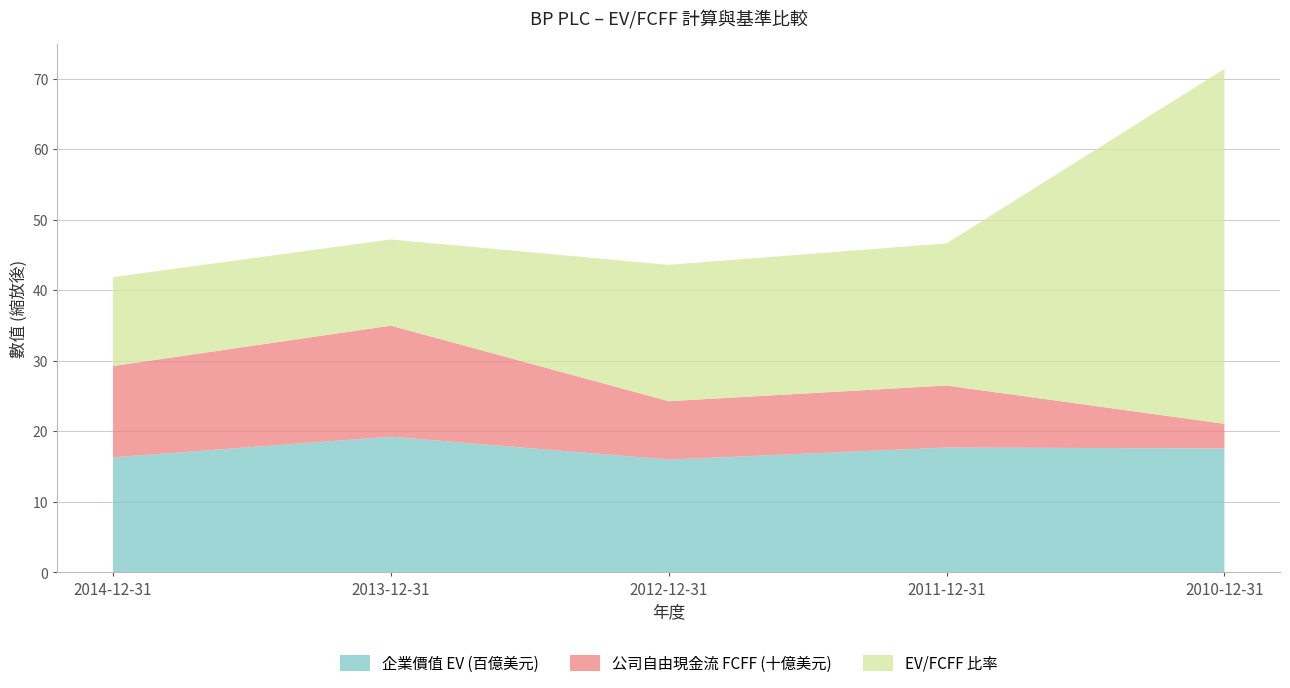

Reading left to right, what are all the values shown in this chart?

企業價值 (EV): 163138.0	192413.0	159972.0	177084.0	175709.0
公司自由現金流 (FCFF): 12937.0	15739.0	8275.0	8785.0	3492.0
EV/FCFF: 12.6	12.2	19.3	20.2	50.3